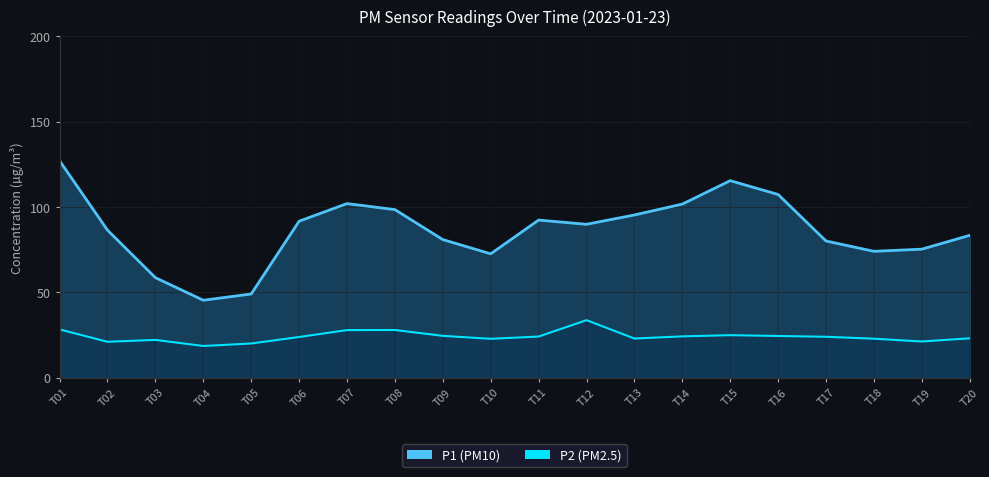

How many distinct data groups are displayed?

2